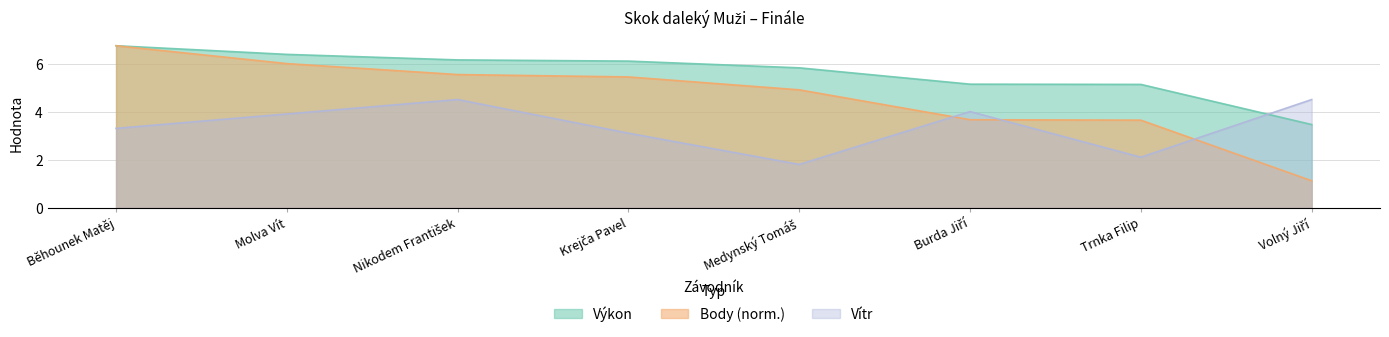

What position from the left is Volný Jiří?

8